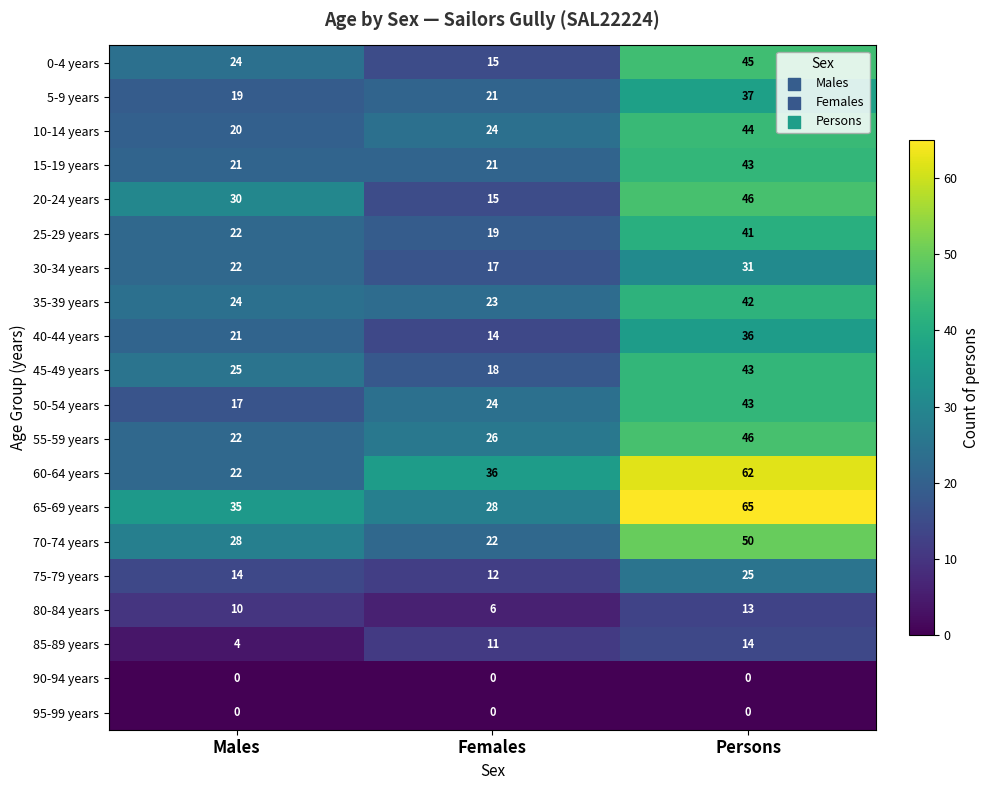

Which label corresponds to the largest value in the chart?

Persons